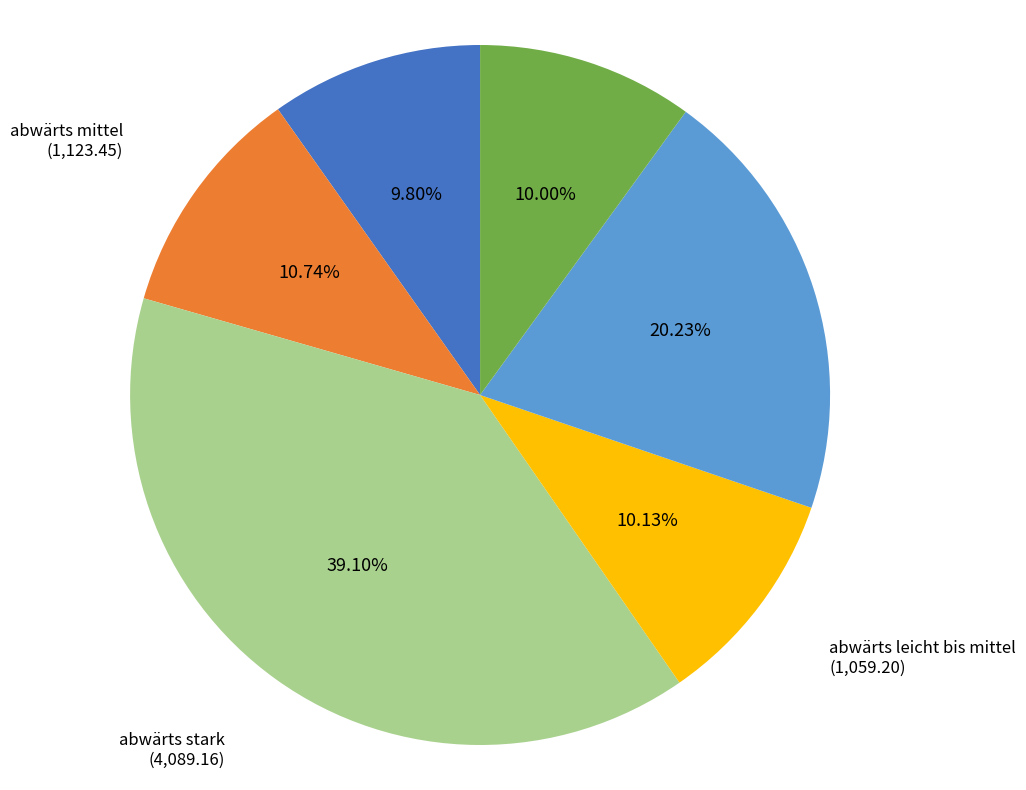

Count the number of slices in the pie.

6